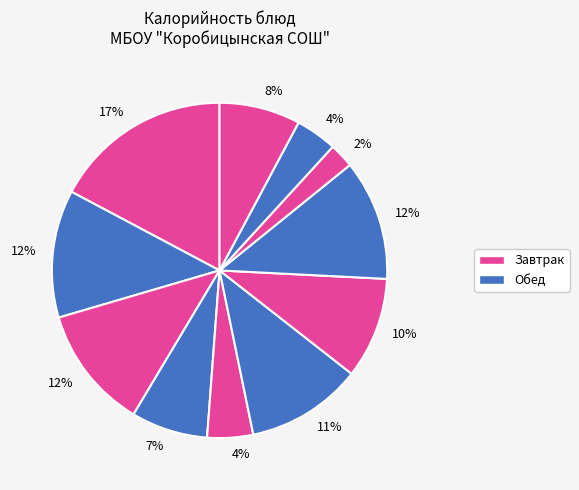

Count the number of slices in the pie.

11